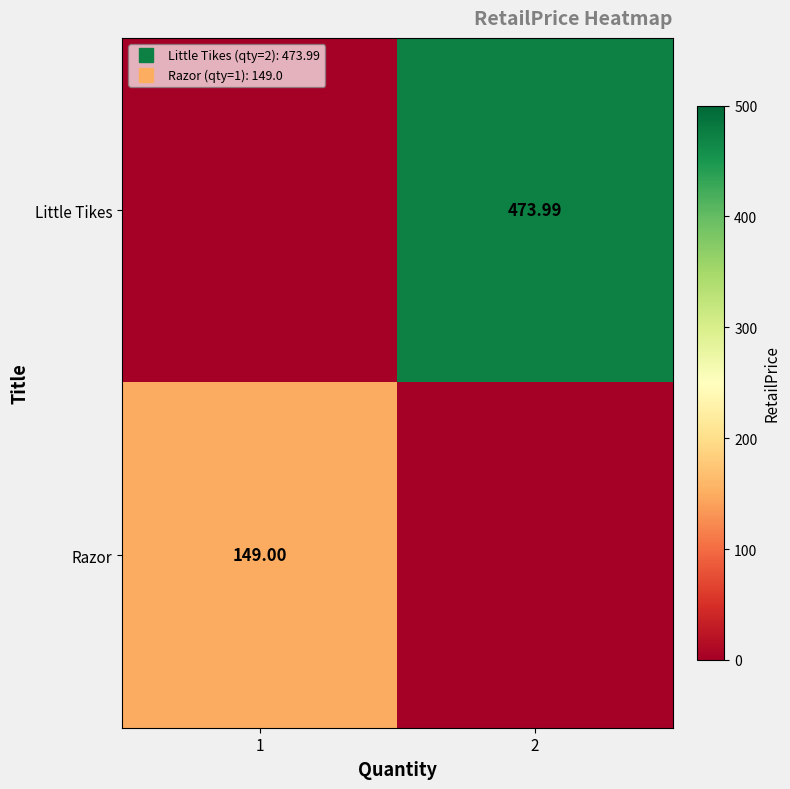

What is the sum of all Razor values?

149.0